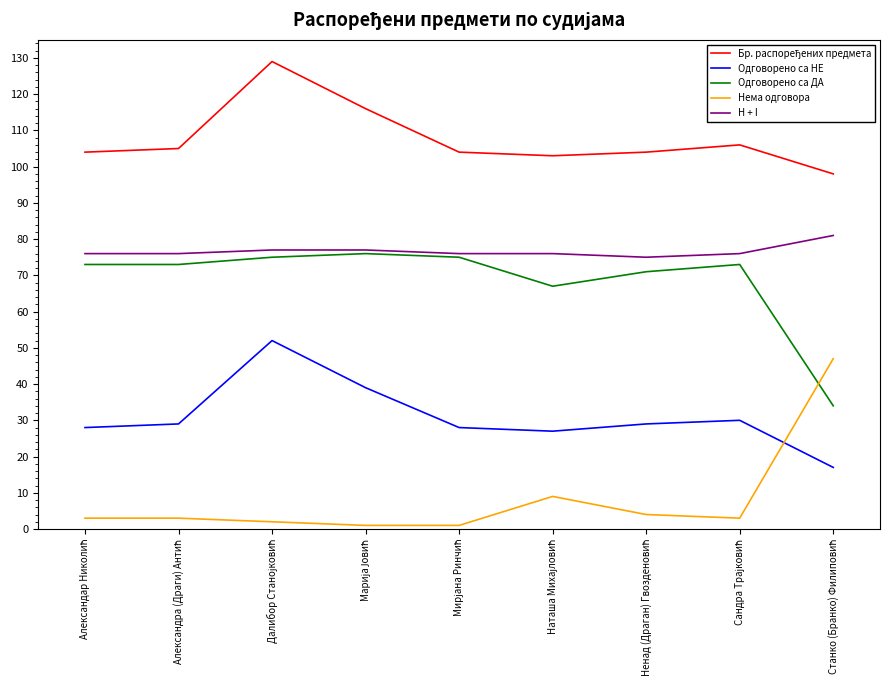

What is the maximum value shown in the chart?

129